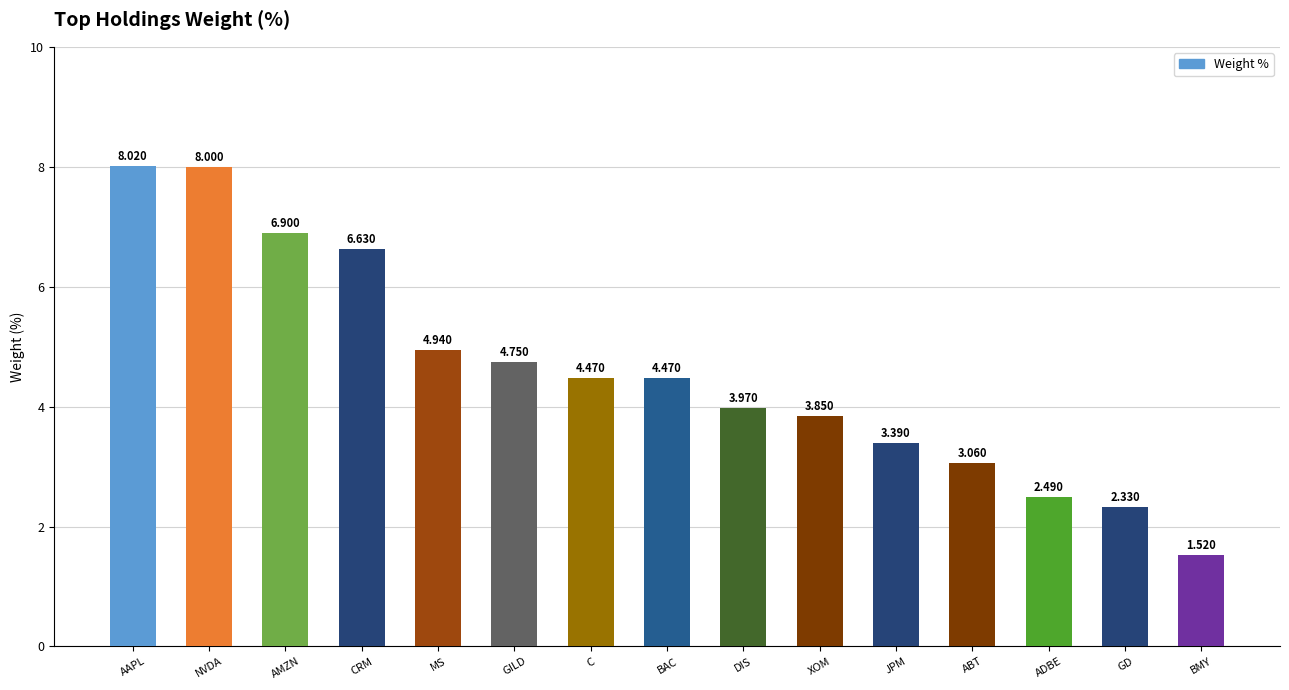

At which category does the chart reach its peak across all series?

AAPL